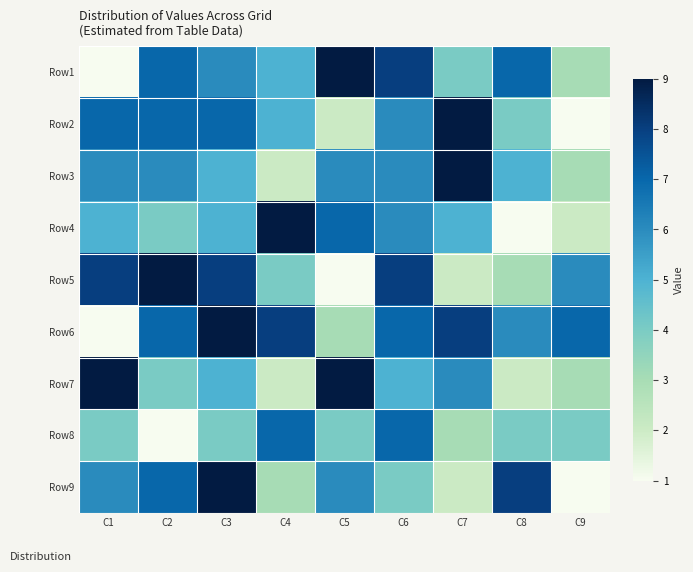

At which category is the sum across all series the highest?

C3